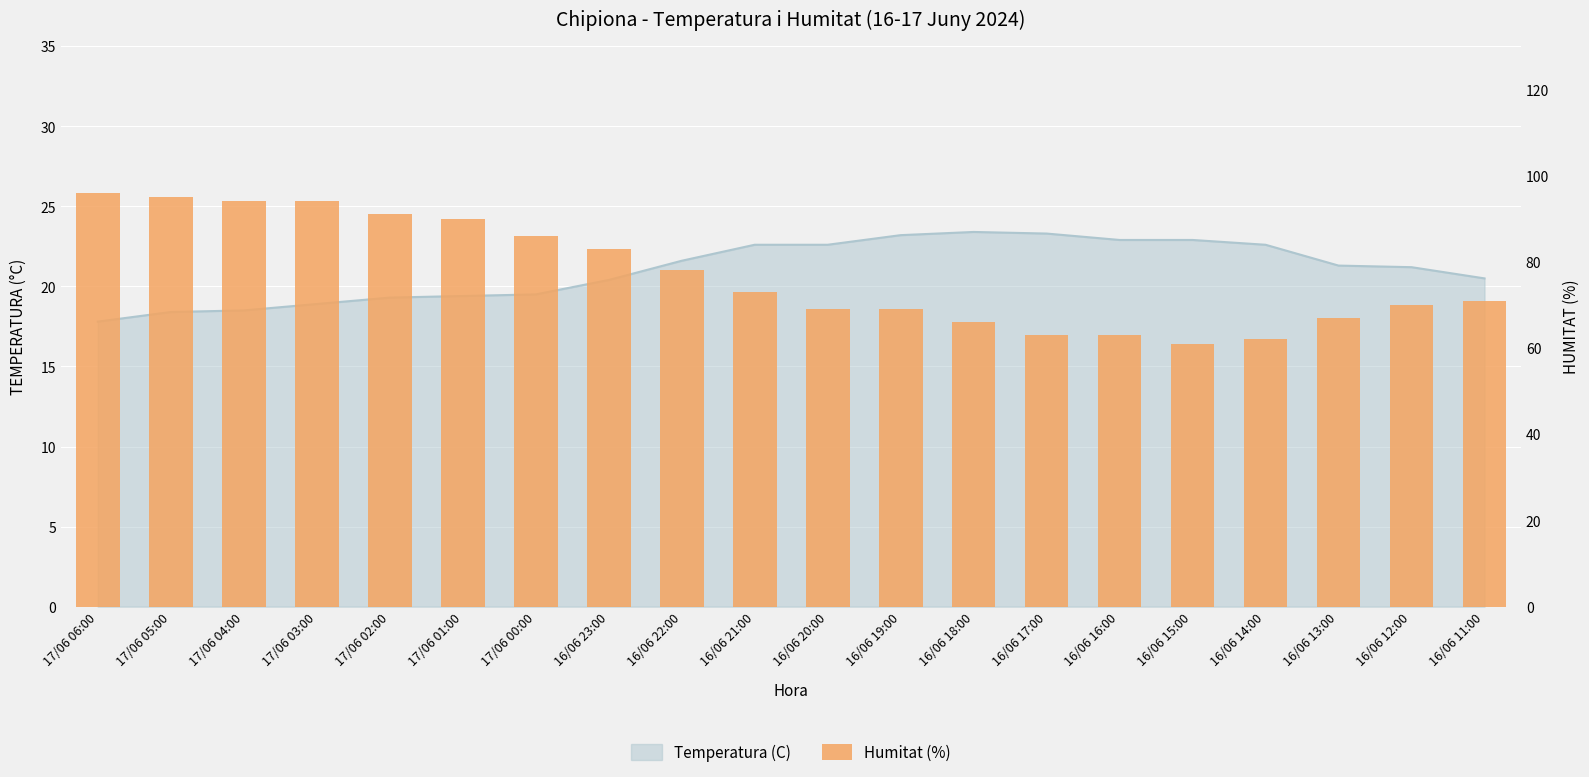

What is the ratio of the value at 17/06 06:00 to the value at 17/06 05:00?

1.0